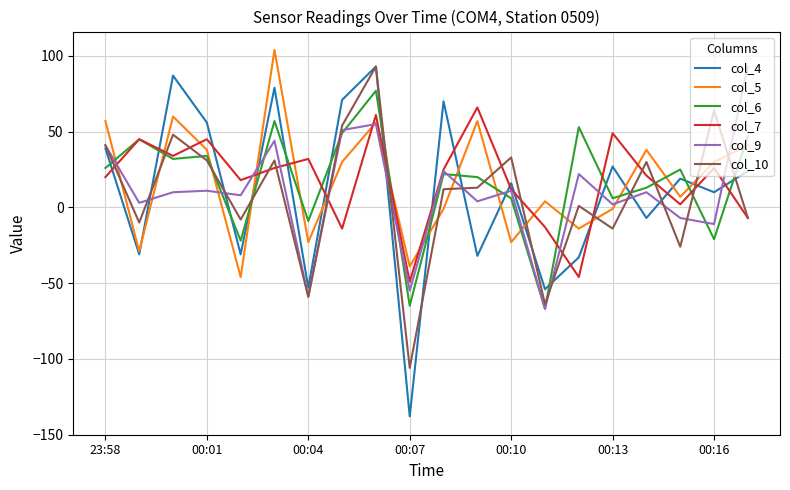

Which series has the largest range (max minus min)?

col_4